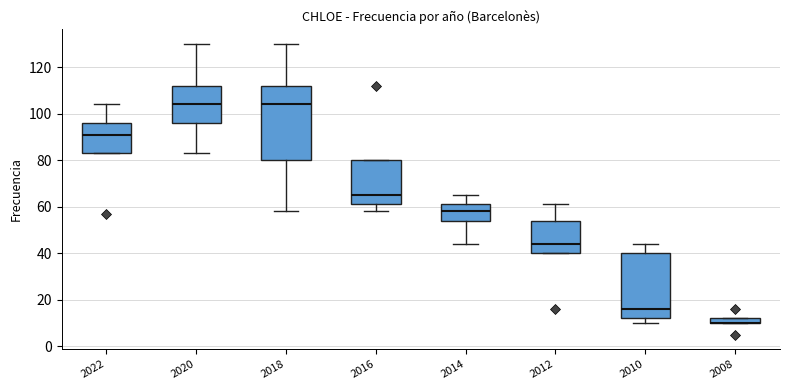

Where does the lower whisker of the box at x = 2018 end on the y-axis? The values are not printed on the chart, so give them approximately, as read against the axis.

58